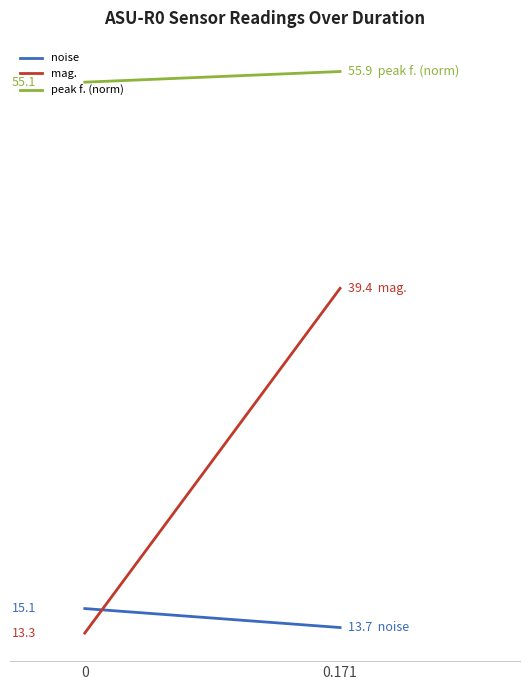

What position from the left is 0.171?

2